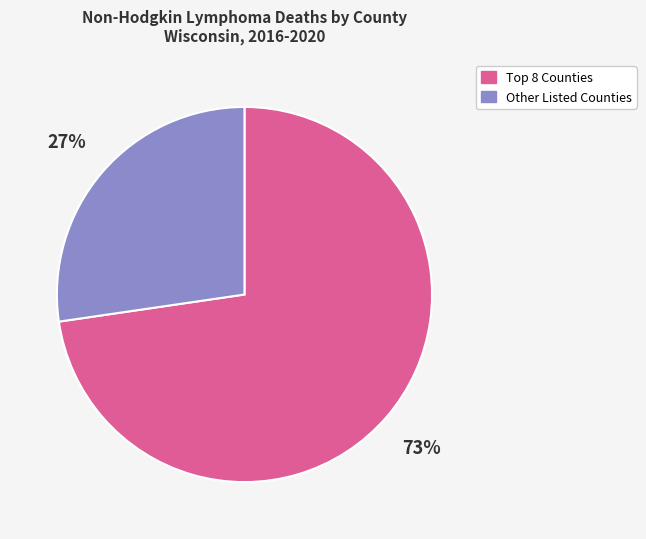

Which category accounts for the majority?

Top 8 Counties